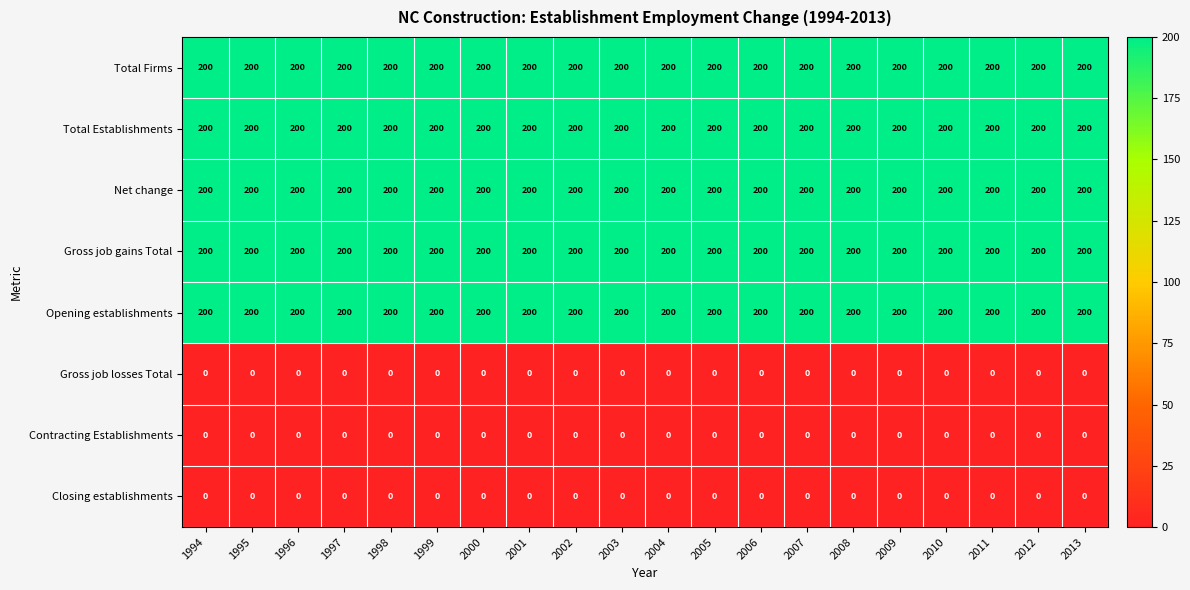

The Closing establishments series shows 0 at 2001. True or false?

True